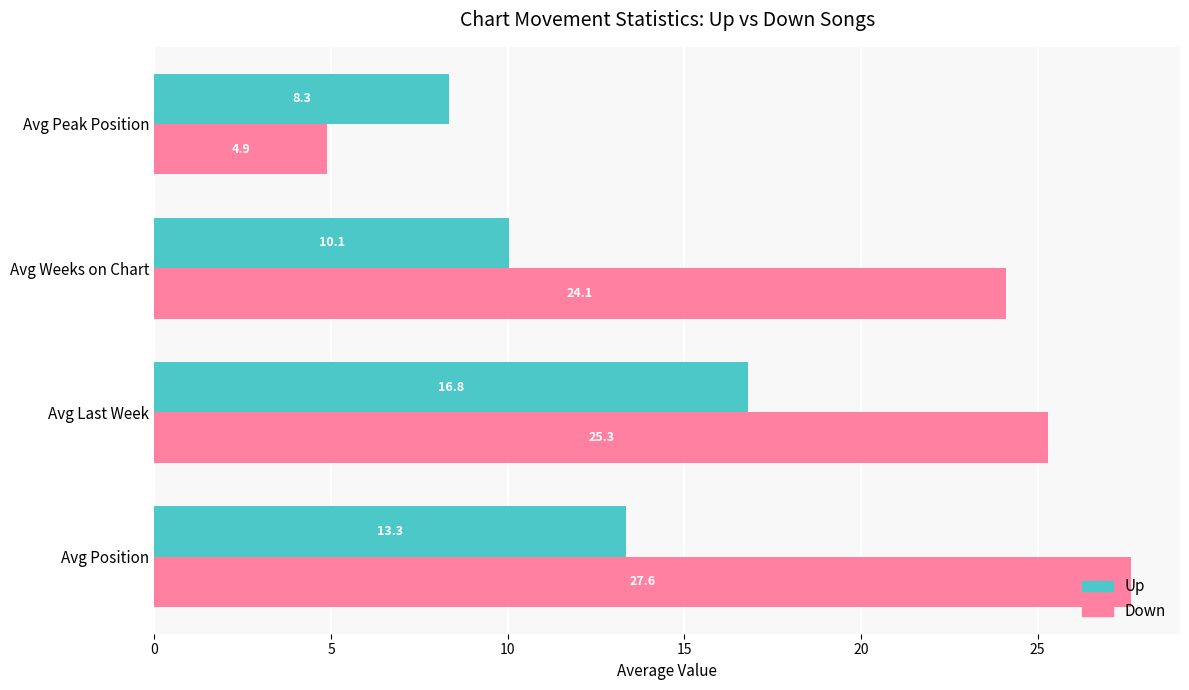

Between Avg Weeks on Chart and Avg Peak Position, which series saw the biggest shift?

Down